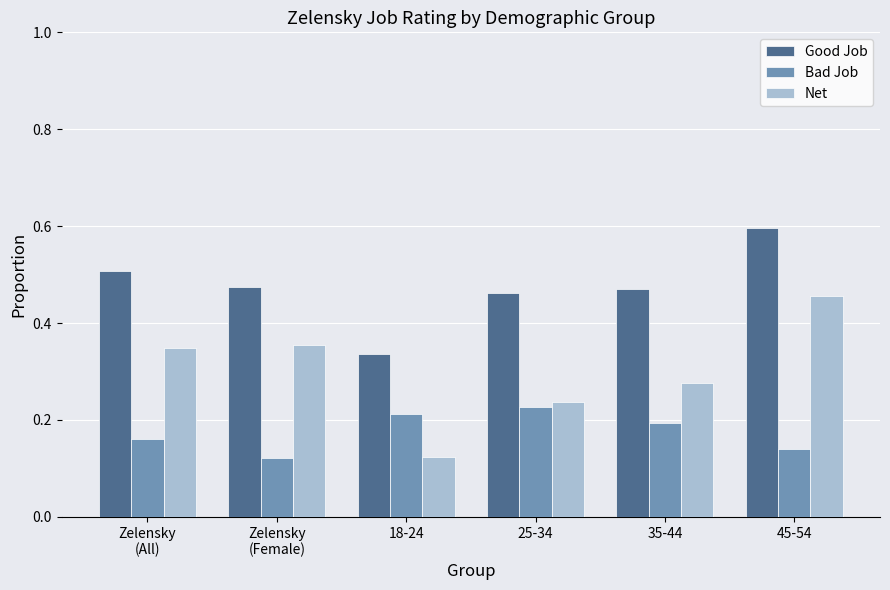

How many groups of bars are there?

6